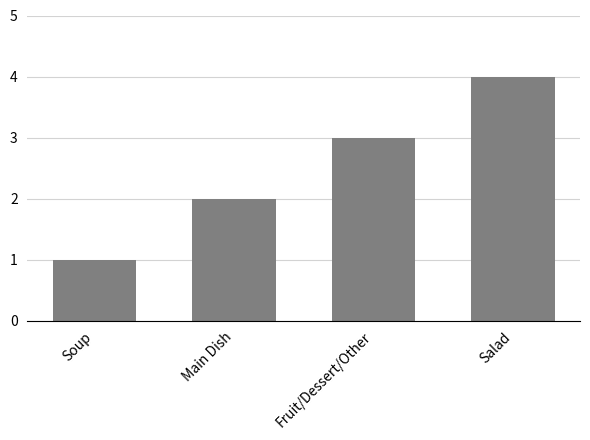

List the labels in order of value, largest first.

Salad, Fruit/Dessert/Other, Main Dish, Soup